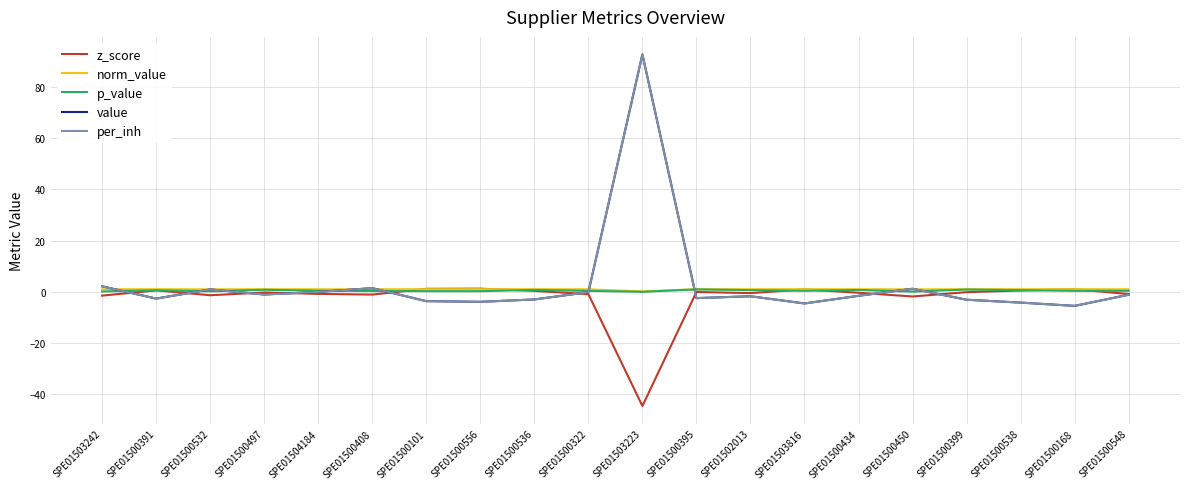

Is this an area chart (filled region under the line)?

No